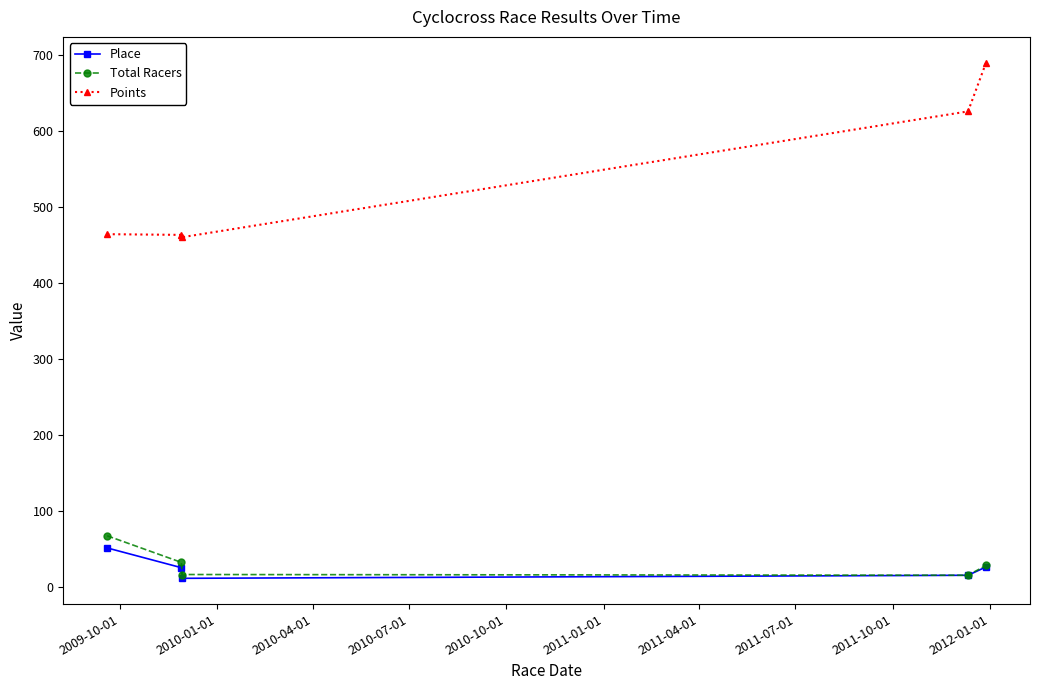

How many lines are shown in the chart?

3